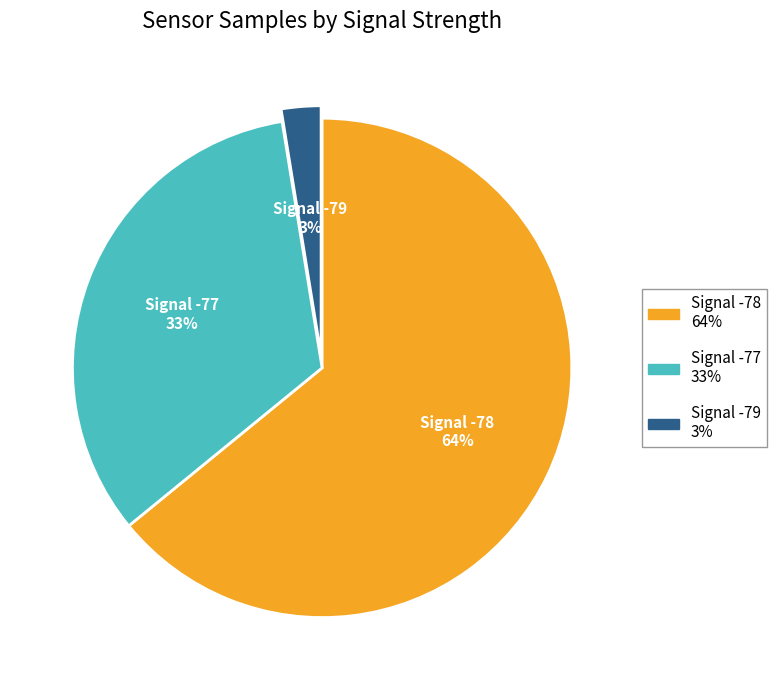

Is there a majority slice in this chart?

Yes